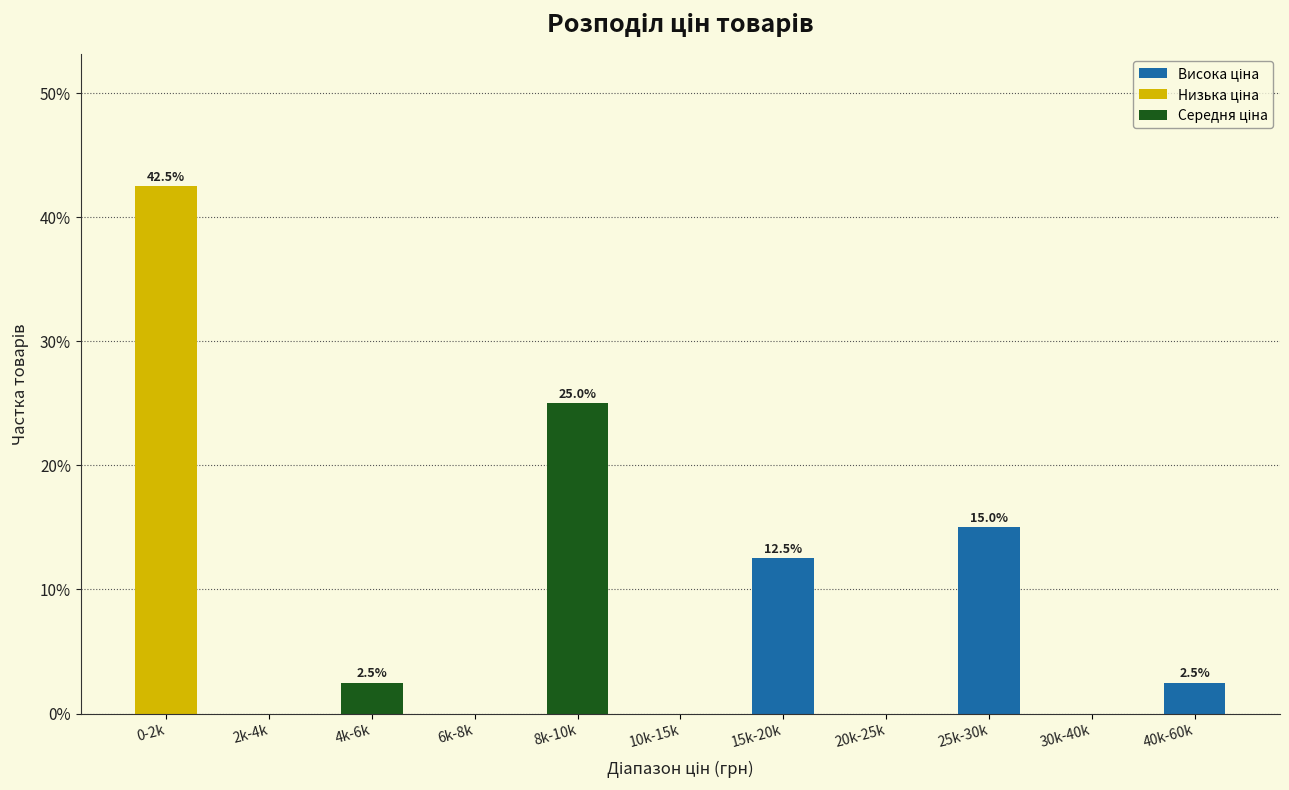

Are the bars horizontal?

No